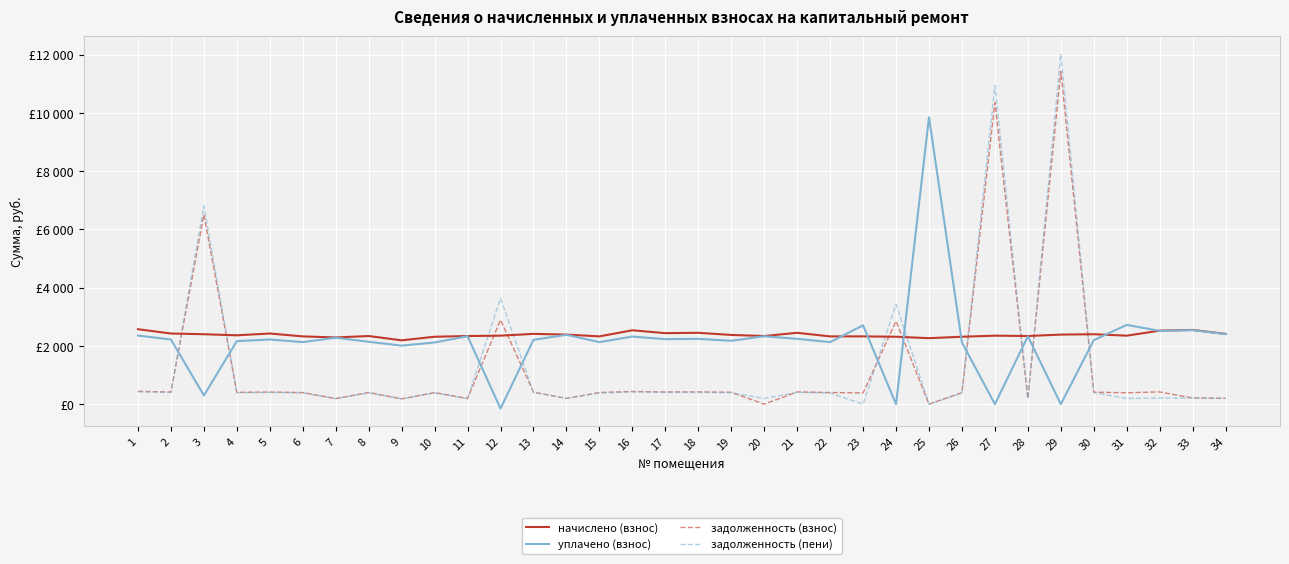

Reading left to right, extract all data points from this chart.

начислено (взнос): 2573.2	2425.4	2400.8	2363.9	2425.4	2326.9	2290.1	2339.3	2191.6	2314.7	2339.3	2351.6	2413.2	2388.5	2326.9	2536.3	2437.8	2450.0	2376.2	2339.3	2450.0	2326.9	2326.9	2314.7	2265.4	2314.7	2351.6	2339.3	2388.5	2400.8	2351.6	2524.0	2548.6	2413.2
уплачено (взнос): 2355.3	2220.2	300.0	2163.8	2220.2	2129.9	2282.8	2141.3	2009.2	2118.8	2331.9	-151.9	2208.9	2380.9	2129.9	2321.6	2231.5	2242.7	2175.1	2331.9	2242.7	2129.9	2706.9	0.0	9849.8	2118.8	0.0	2331.9	0.0	2197.6	2721.2	2516.0	2540.5	2405.6
задолженность (взнос): 441.9	416.5	6505.3	406.0	416.5	399.6	190.8	401.7	182.6	397.5	194.9	2893.8	414.4	199.0	399.6	435.6	418.7	420.8	408.1	0.0	420.8	399.6	387.8	2849.4	0.0	397.5	10351.8	194.9	11424.0	412.3	391.9	420.7	212.4	201.1
задолженность (пени): 425.9	401.5	6805.5	391.3	401.5	385.2	190.8	387.2	182.6	383.1	194.9	3633.6	399.4	199.0	385.2	419.8	403.5	405.5	393.3	194.9	405.5	385.2	0.0	3428.0	0.0	383.1	10939.7	194.9	12021.1	397.4	196.0	210.3	212.4	201.1